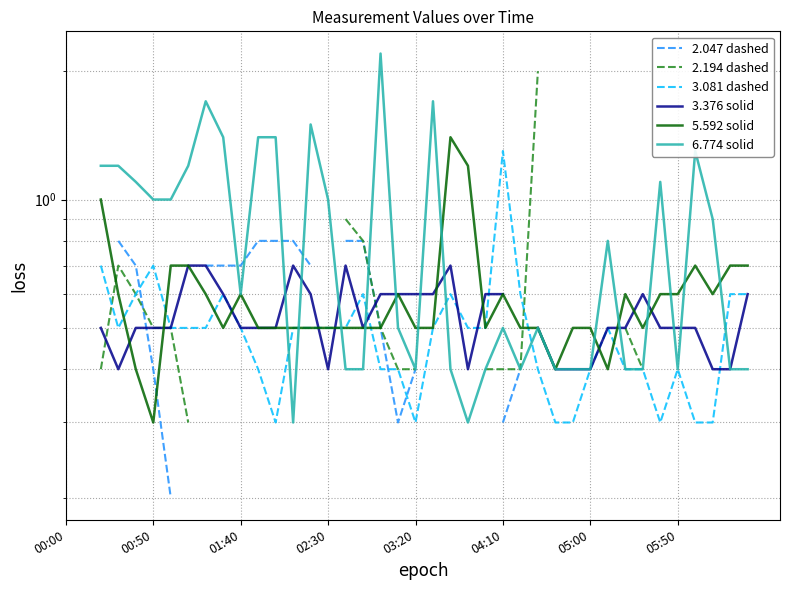

How many times do 6.774 solid and 3.081 dashed cross each other?

7